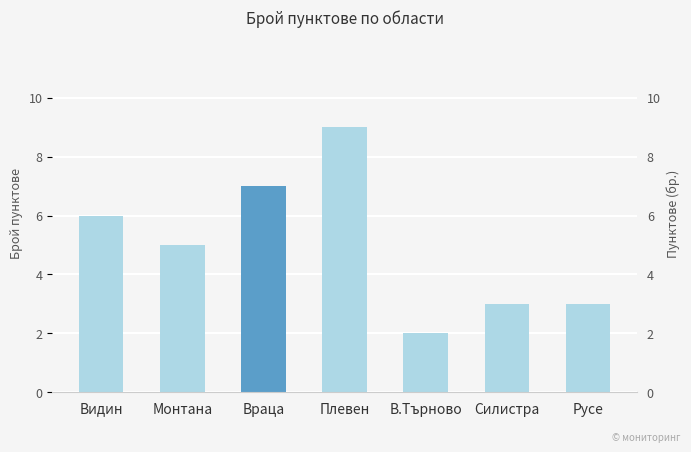

Is it true that the value at Враца is 7?

True